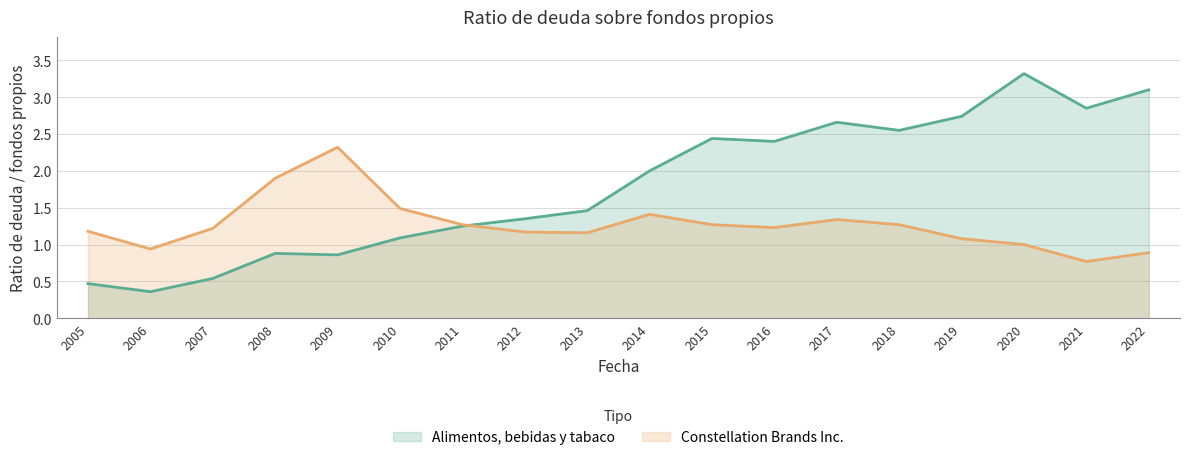

Reading left to right, extract all data points from this chart.

Alimentos, bebidas y tabaco: 0.5	0.4	0.5	0.9	0.9	1.1	1.2	1.4	1.5	2.0	2.4	2.4	2.7	2.5	2.7	3.3	2.9	3.1
Constellation Brands Inc.: 1.2	0.9	1.2	1.9	2.3	1.5	1.3	1.2	1.2	1.4	1.3	1.2	1.3	1.3	1.1	1.0	0.8	0.9